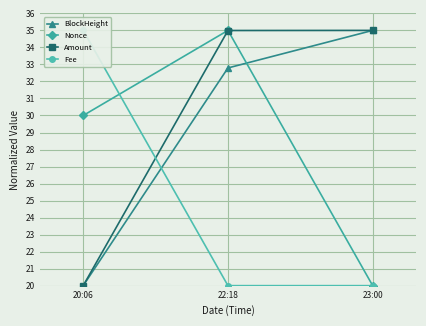

What is the average value of the Amount series?

30.0